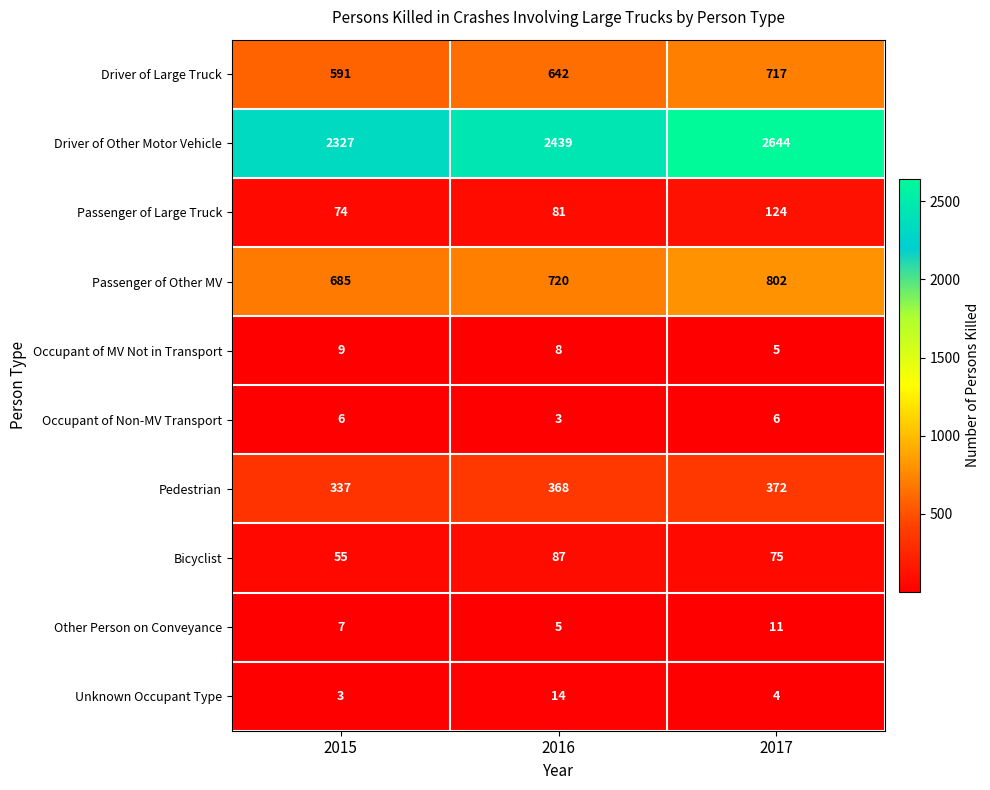

What is the difference between the maximum and minimum values in the Driver of Large Truck series?

126